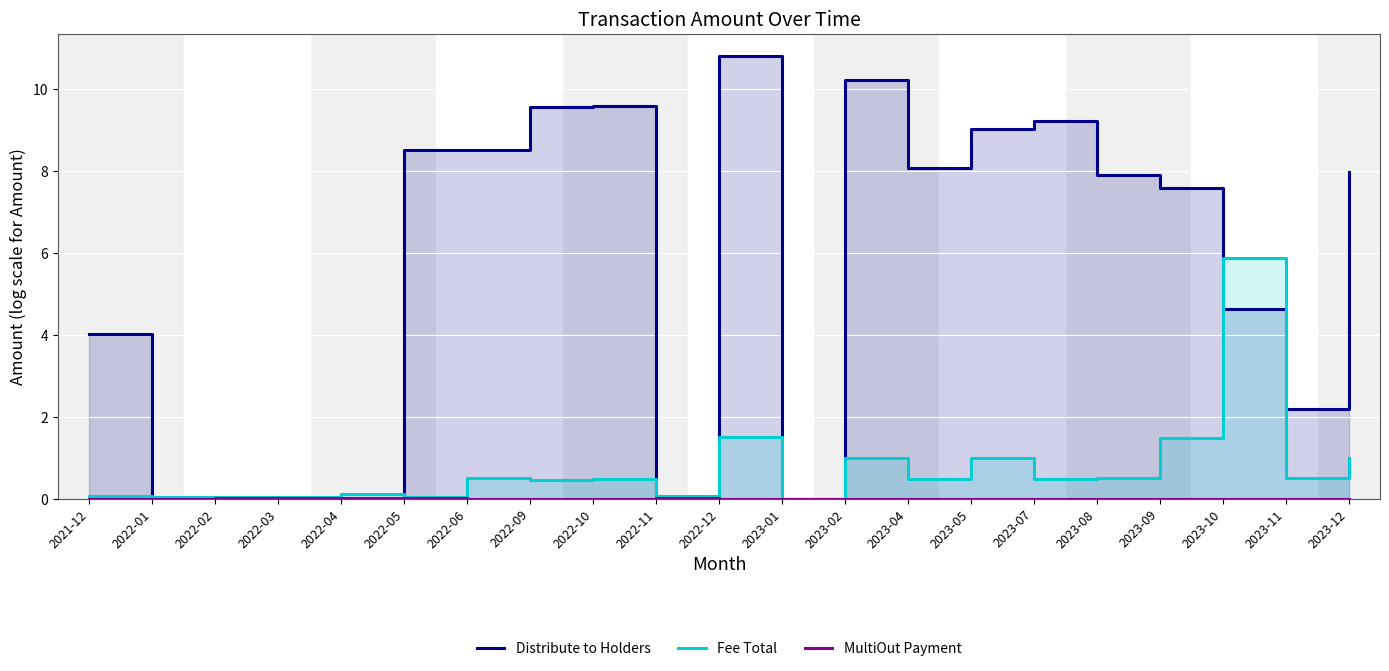

What position from the right is 2023-09?

4